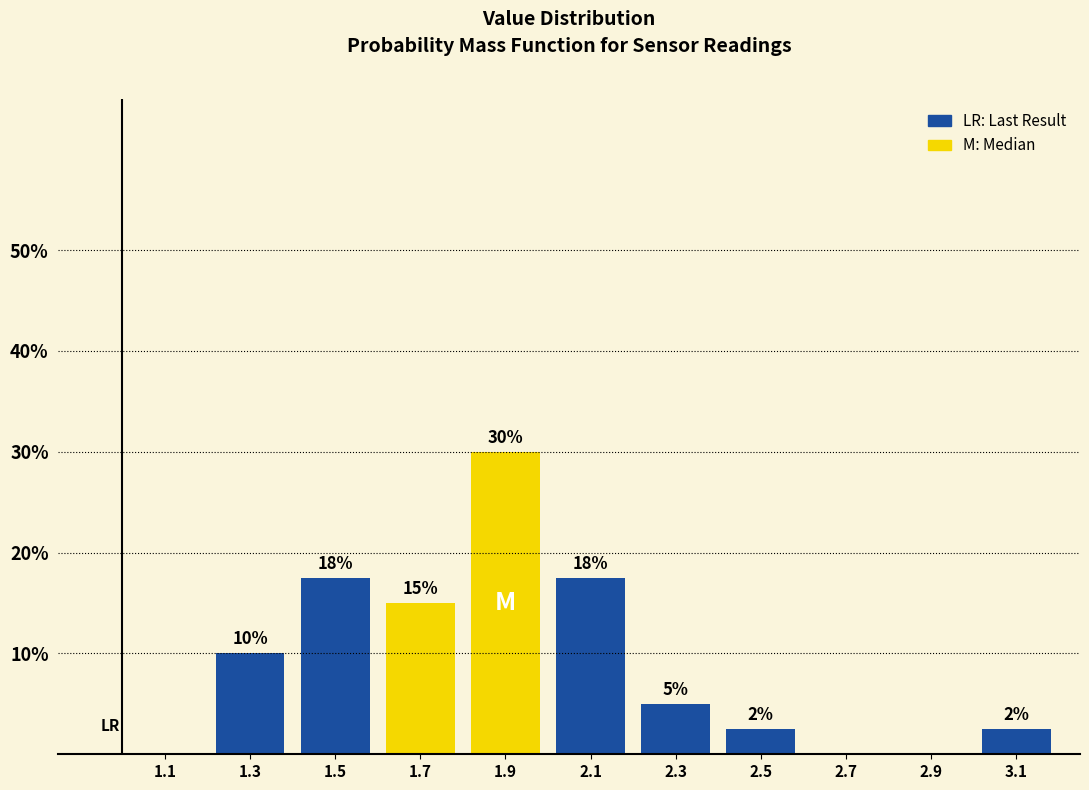

Which range on the x-axis has the tallest bar?

1.8 to 2.0